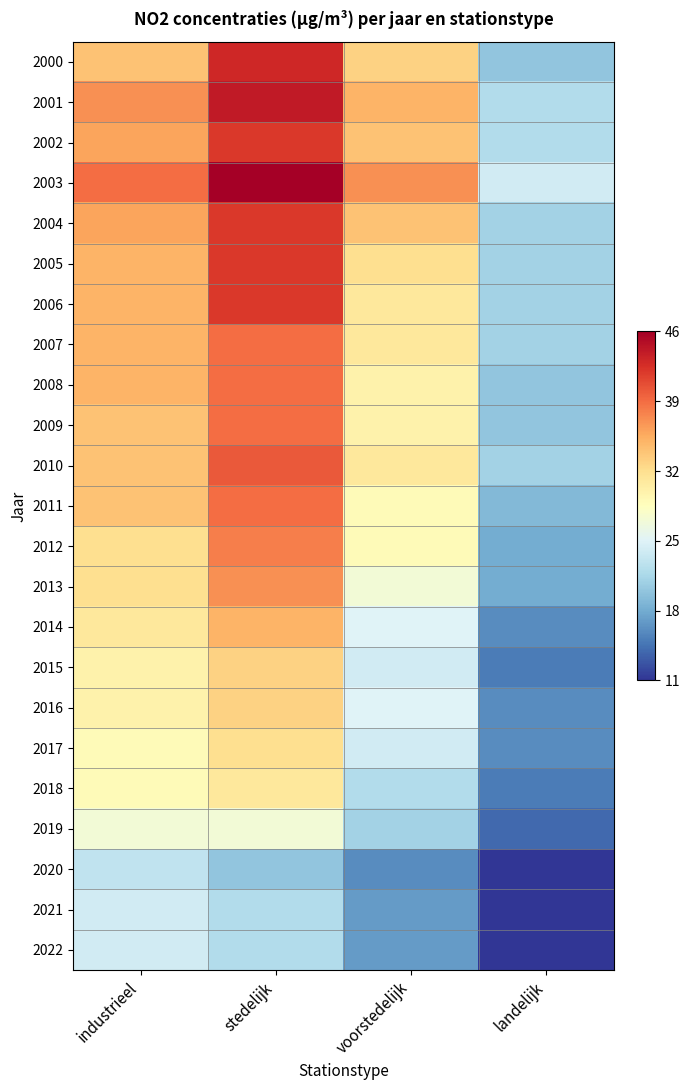

At stedelijk, list the series in order from largest to smallest.

2003, 2001, 2000, 2002, 2004, 2005, 2006, 2010, 2007, 2008, 2009, 2011, 2012, 2013, 2014, 2015, 2016, 2017, 2018, 2019, 2021, 2022, 2020